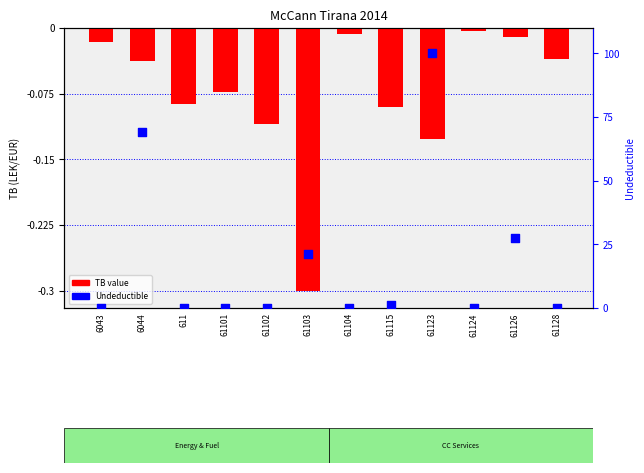

Which series reaches the maximum Y coordinate?

Undeductible %